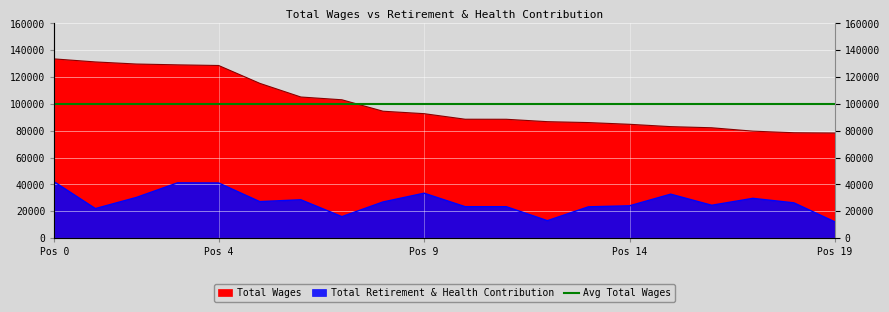

What is the value of the Total Retirement & Health Contribution point at the 7th from the left?

28595